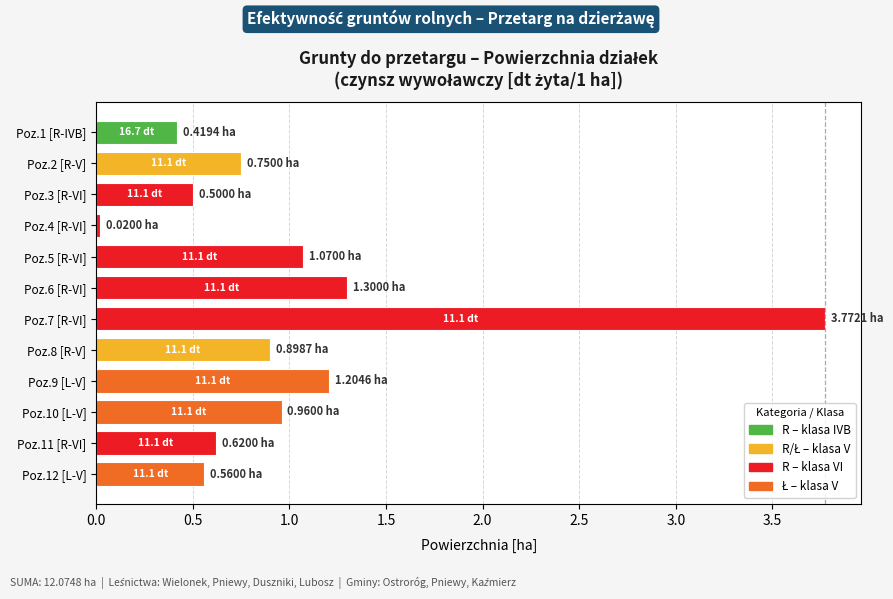

What is the ratio of the value at Poz.1 [R-IVB] to the value at Poz.9 [L-V]?

0.3